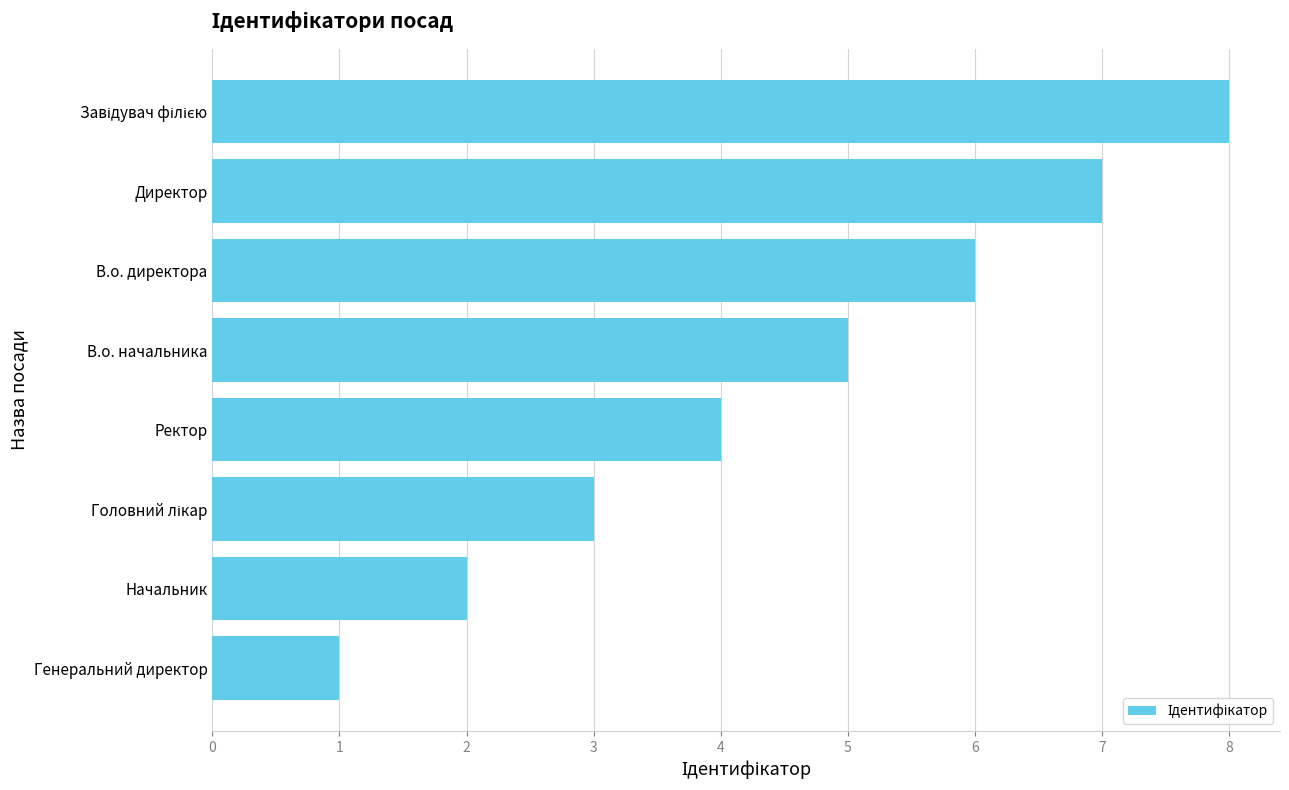

The value at Ректор is 6. True or false?

False